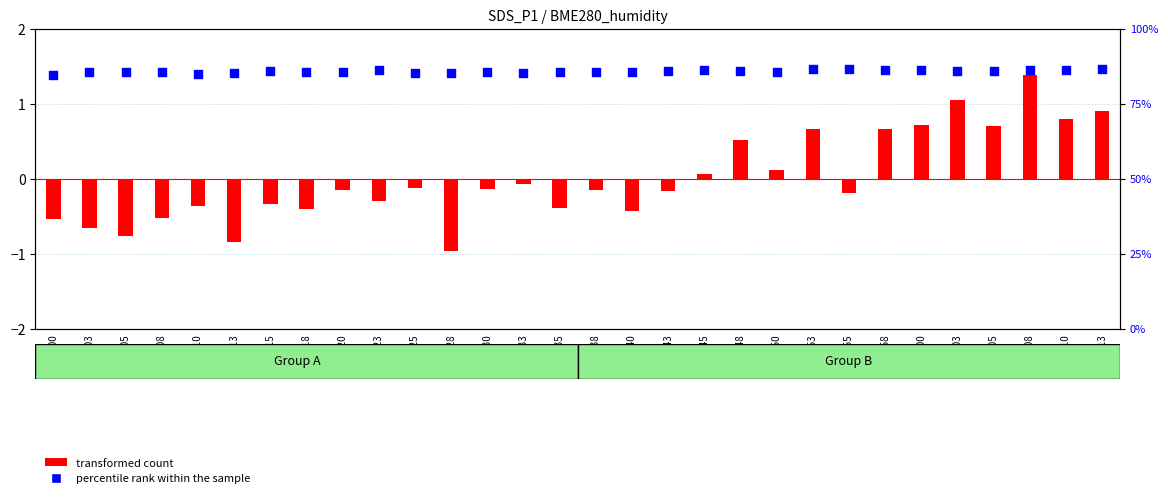

At how many categories does at least one series exceed 66?

30